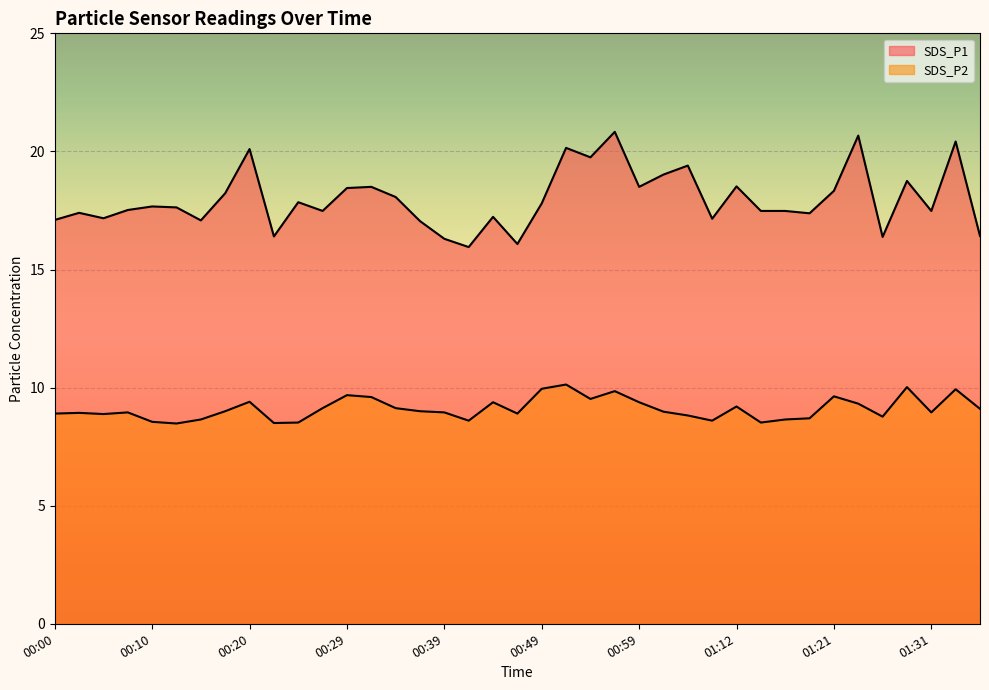

What is the difference between the highest and lowest values at 00:07?

8.6